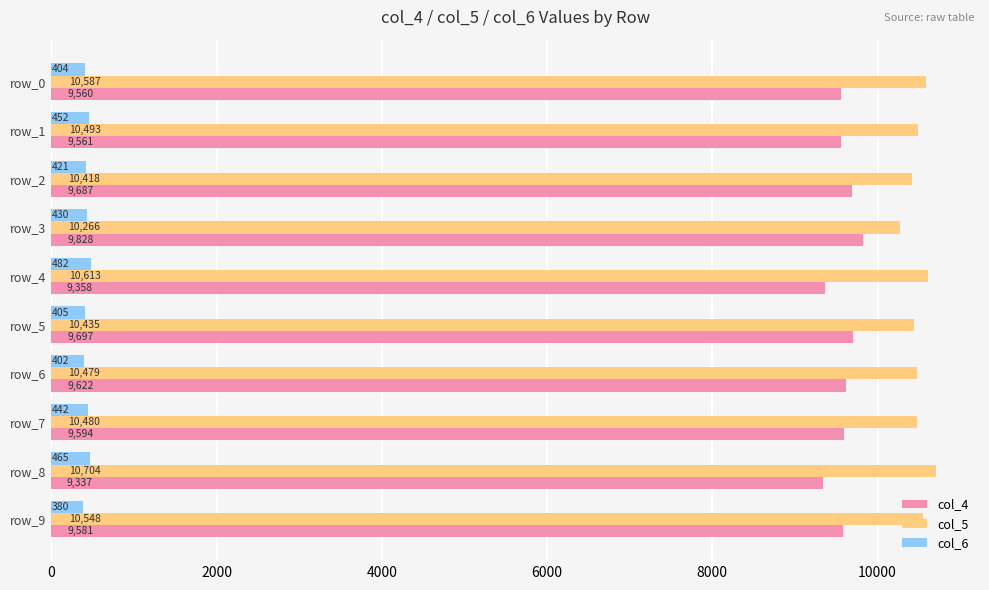

Which label corresponds to the smallest value in the chart?

row_9